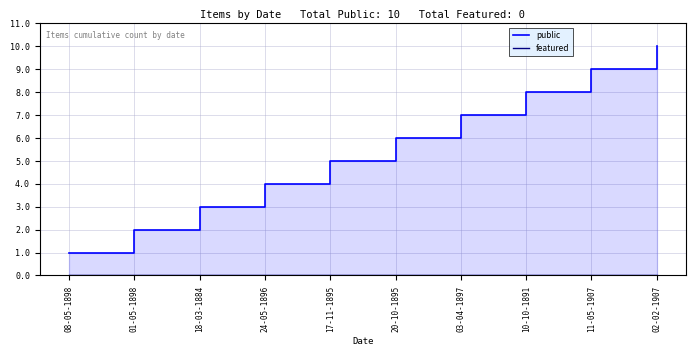

How many values in the public series are below 6?

5